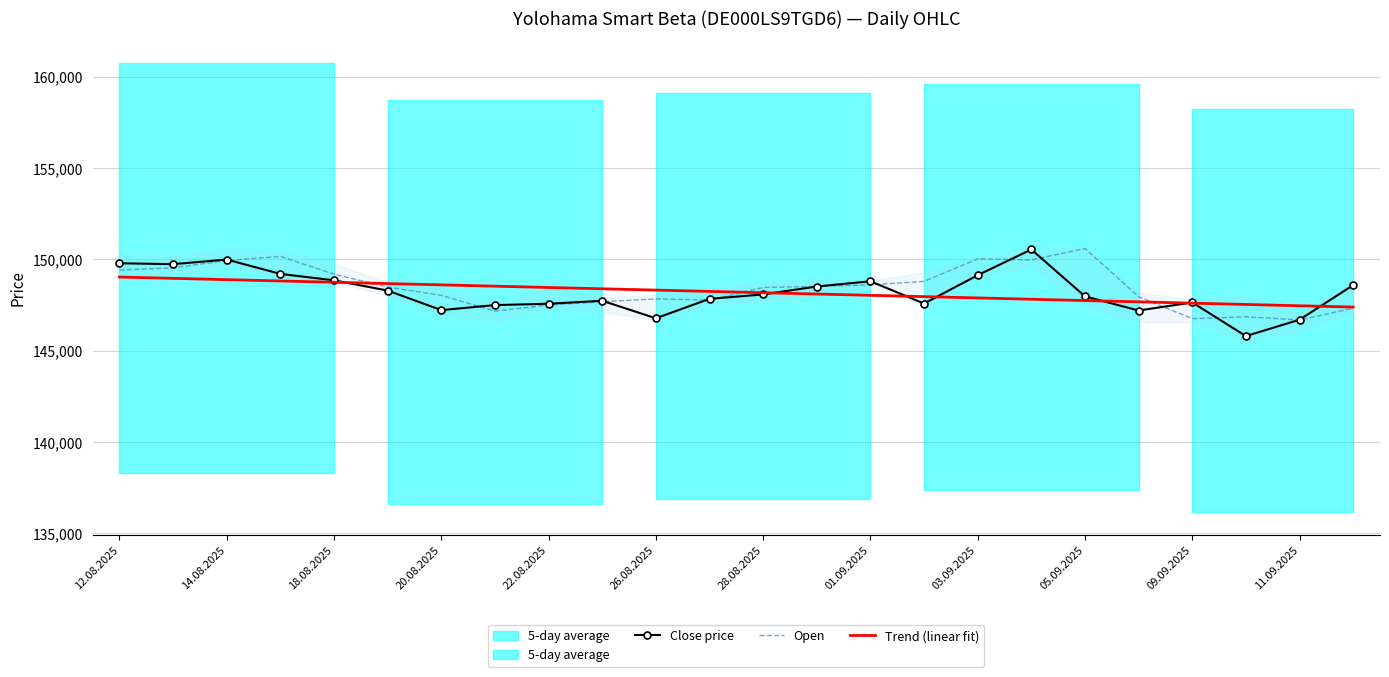

Is the value of Trend (linear fit) at 09.09.2025 greater than the value of Open at 26.08.2025?

No